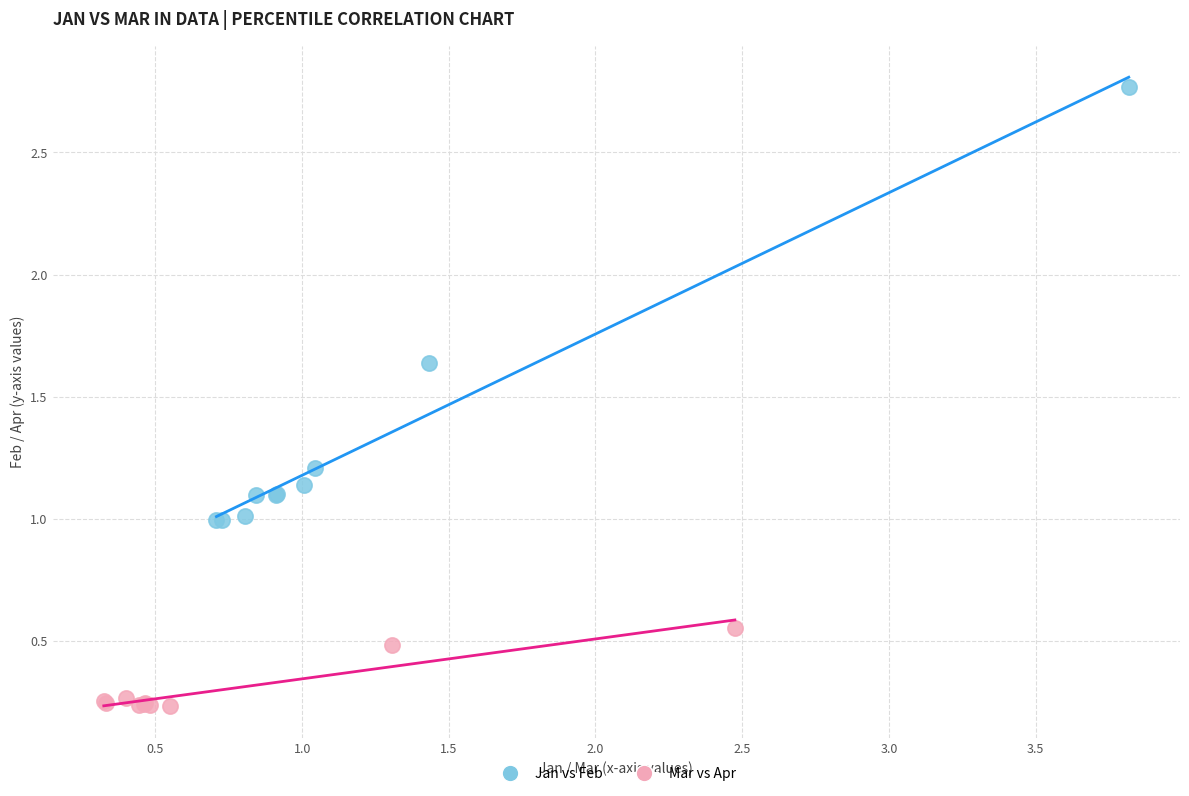

What are all the series names shown in the legend?

Jan vs Feb, Mar vs Apr